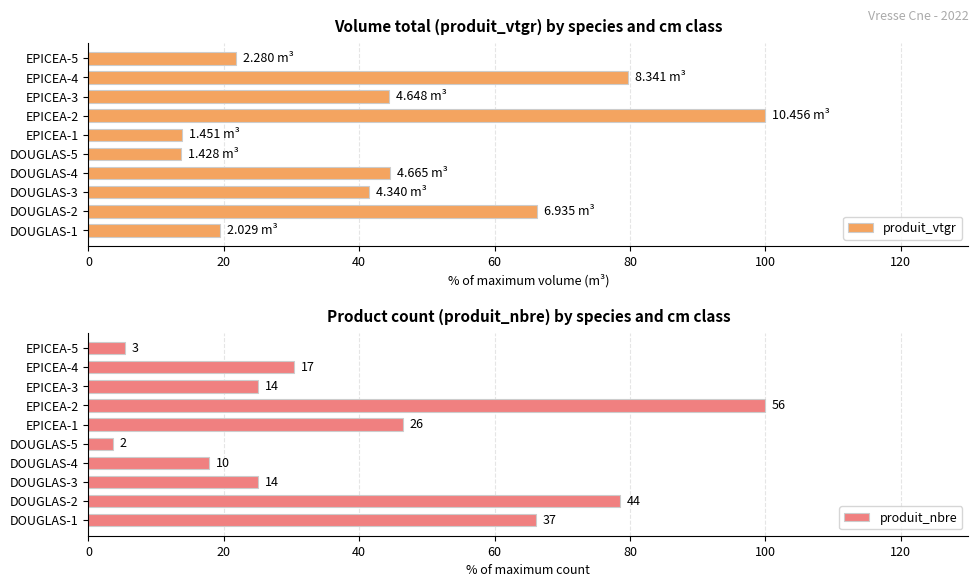

What is the maximum value for produit_vtgr?

100.0